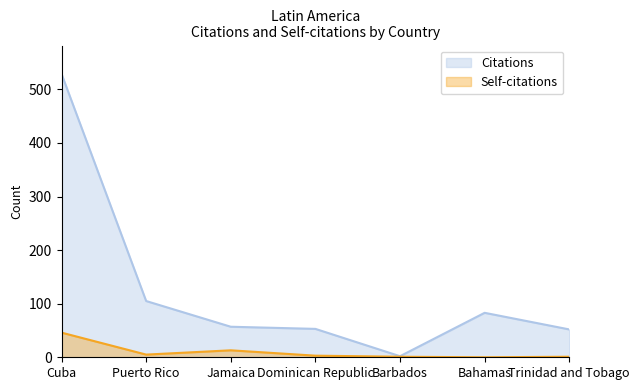

What is the sum of the Self-citations values at Dominican Republic and Cuba?

49